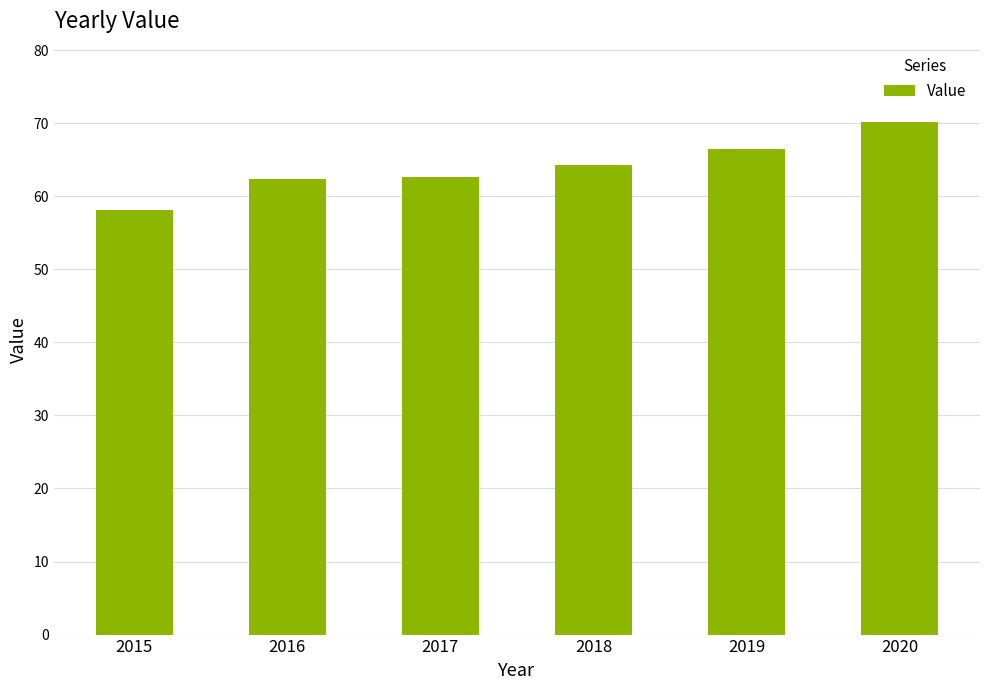

What is the change in value from 2016 to 2020?

+7.9